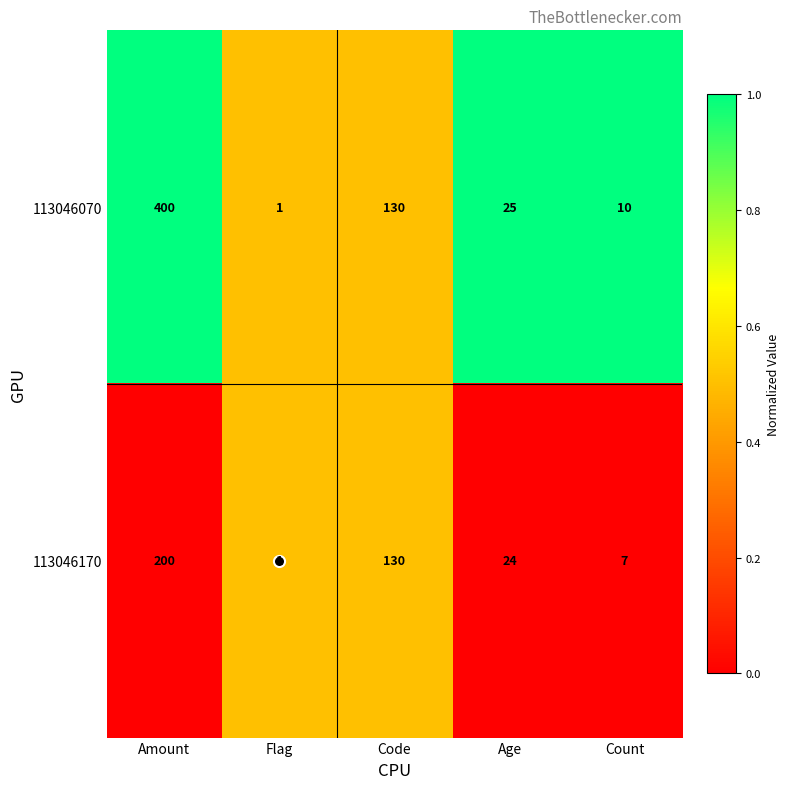

True or false: 113046070 has a value of 2 at Flag.

False